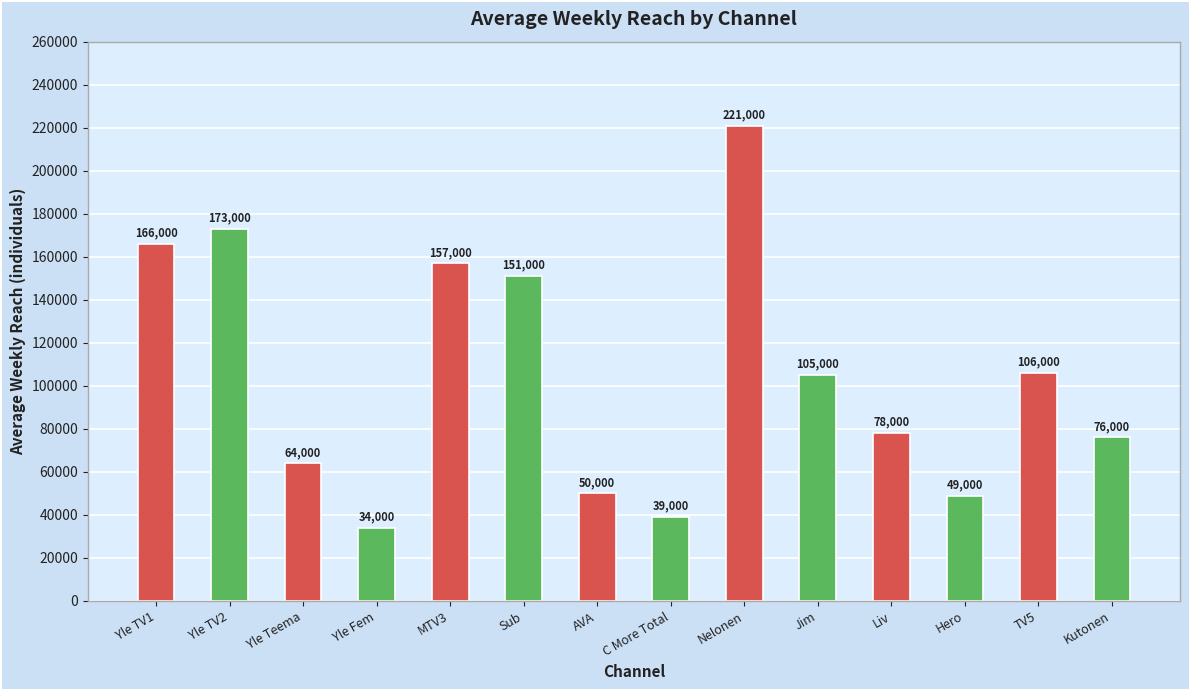

What is the smallest value displayed?

34000